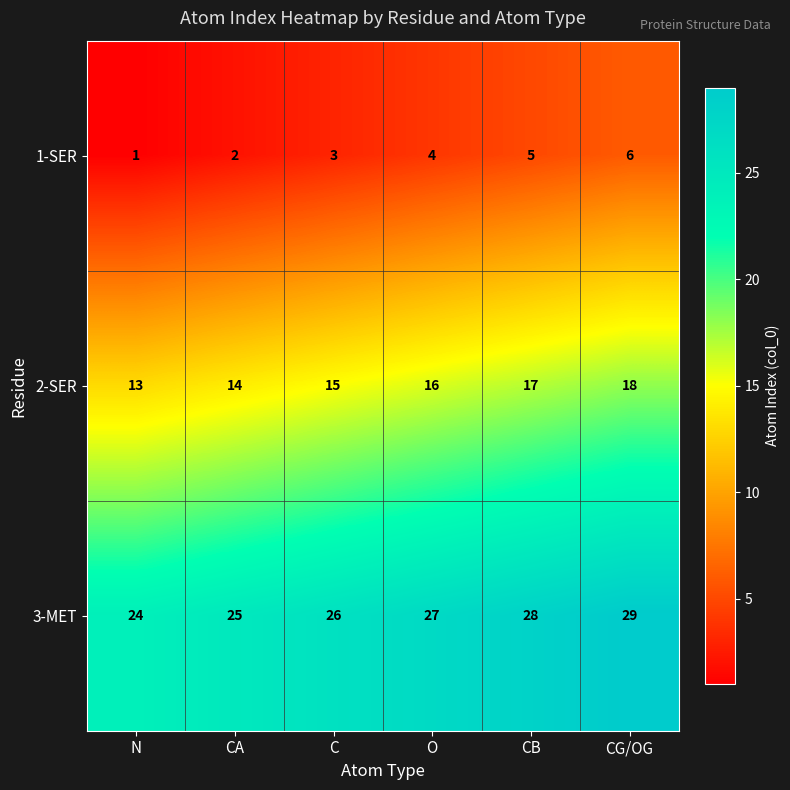

Rank the series by their average value, from lowest to highest.

1-SER, 2-SER, 3-MET